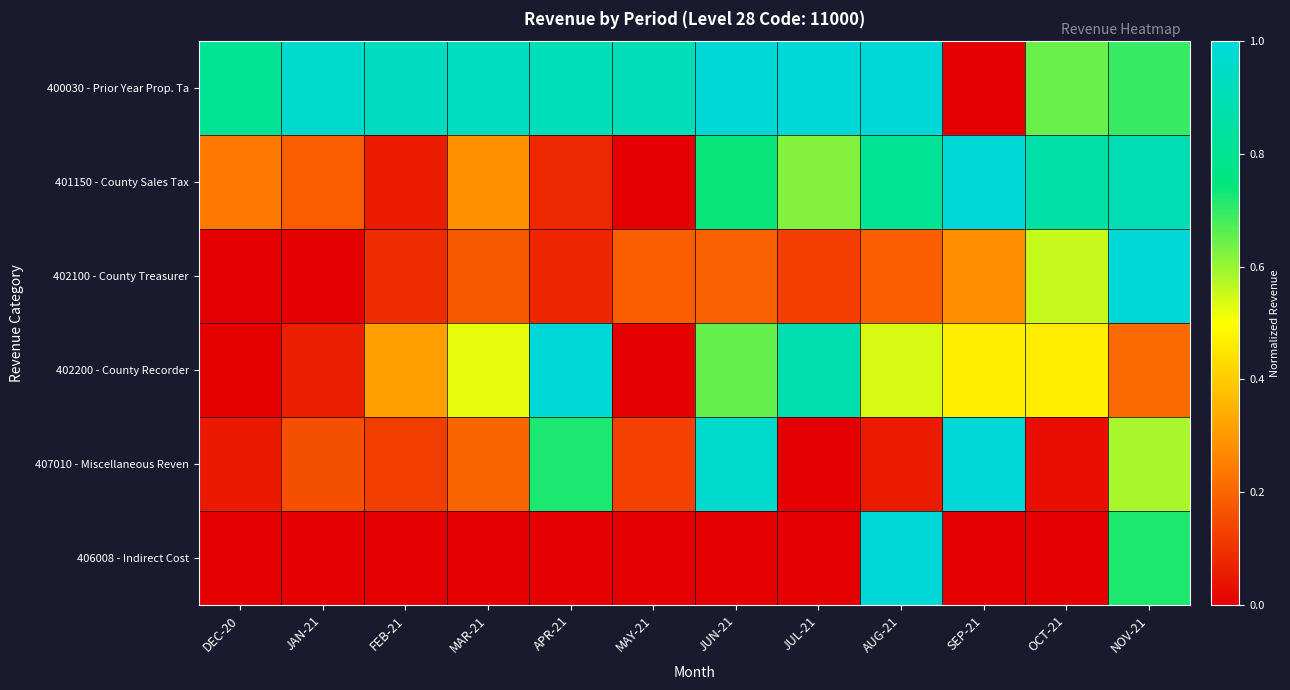

Reading left to right, transcribe all the data shown in this chart.

400030 - Prior Year Prop. Ta: DEC-20=0.8	JAN-21=1.0	FEB-21=0.9	MAR-21=0.9	APR-21=0.9	MAY-21=0.9	JUN-21=1.0	JUL-21=1.0	AUG-21=1.0	SEP-21=0.0	OCT-21=0.6	NOV-21=0.7
401150 - County Sales Tax: DEC-20=0.2	JAN-21=0.2	FEB-21=0.1	MAR-21=0.3	APR-21=0.1	MAY-21=0.0	JUN-21=0.7	JUL-21=0.6	AUG-21=0.8	SEP-21=1.0	OCT-21=0.9	NOV-21=0.9
402100 - County Treasurer: DEC-20=0.0	JAN-21=0.0	FEB-21=0.1	MAR-21=0.2	APR-21=0.1	MAY-21=0.2	JUN-21=0.2	JUL-21=0.1	AUG-21=0.2	SEP-21=0.3	OCT-21=0.6	NOV-21=1.0
402200 - County Recorder: DEC-20=0.0	JAN-21=0.1	FEB-21=0.3	MAR-21=0.5	APR-21=1.0	MAY-21=0.0	JUN-21=0.7	JUL-21=0.9	AUG-21=0.5	SEP-21=0.5	OCT-21=0.5	NOV-21=0.2
407010 - Miscellaneous Reven: DEC-20=0.1	JAN-21=0.2	FEB-21=0.1	MAR-21=0.2	APR-21=0.7	MAY-21=0.1	JUN-21=1.0	JUL-21=0.0	AUG-21=0.1	SEP-21=1.0	OCT-21=0.0	NOV-21=0.6
406008 - Indirect Cost: DEC-20=0.0	JAN-21=0.0	FEB-21=0.0	MAR-21=0.0	APR-21=0.0	MAY-21=0.0	JUN-21=0.0	JUL-21=0.0	AUG-21=1.0	SEP-21=0.0	OCT-21=0.0	NOV-21=0.7